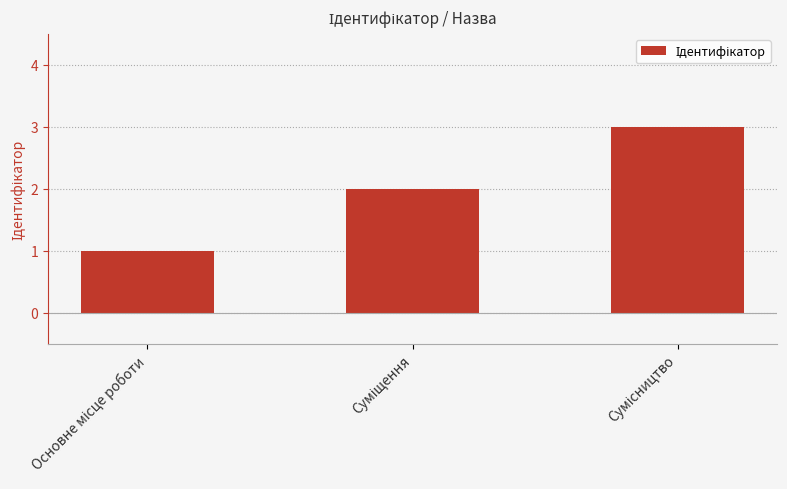

What is the sum of all values?

6